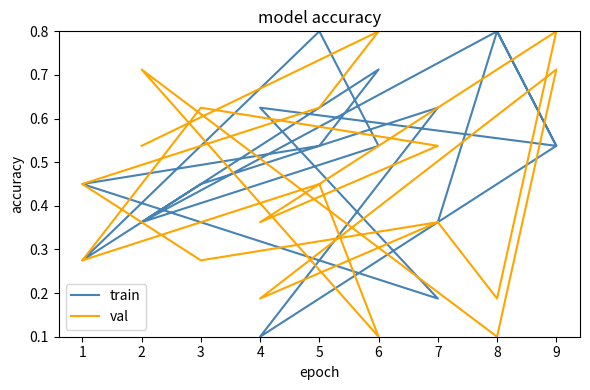

How many series are shown in this chart?

2